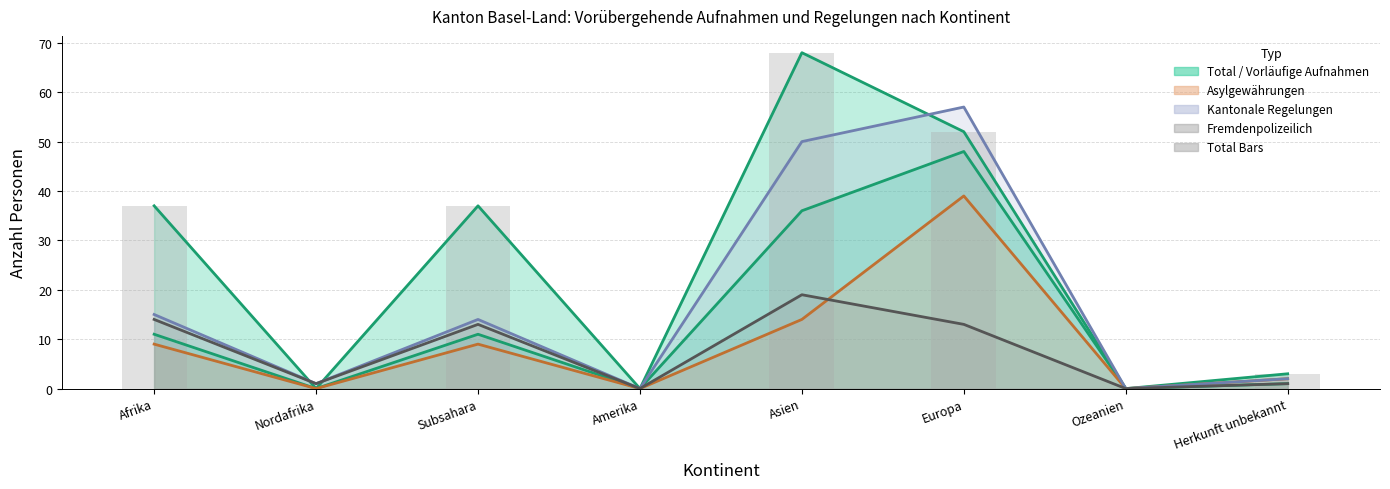

Rank the categories by value from highest to lowest.

Asien, Europa, Afrika, Subsahara, Herkunft unbekannt, Nordafrika, Amerika, Ozeanien